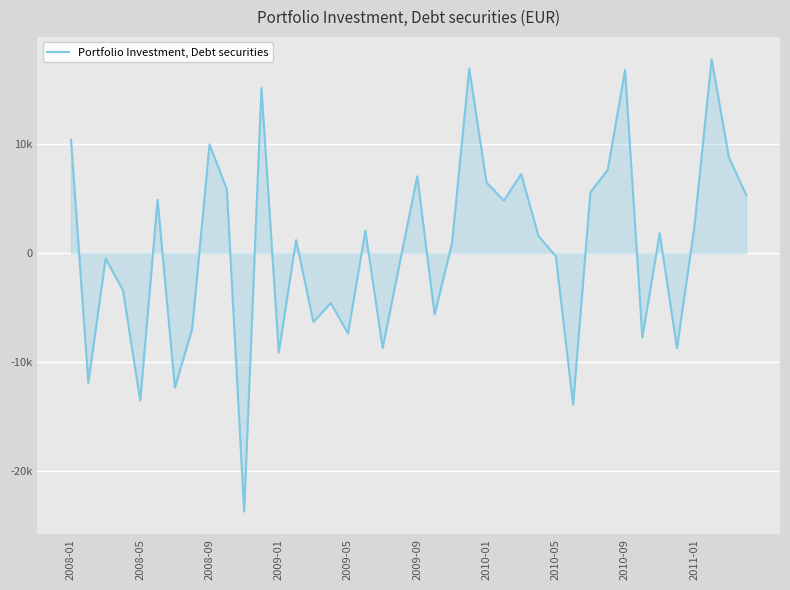

Does the chart display data point markers on the line(s)?

No